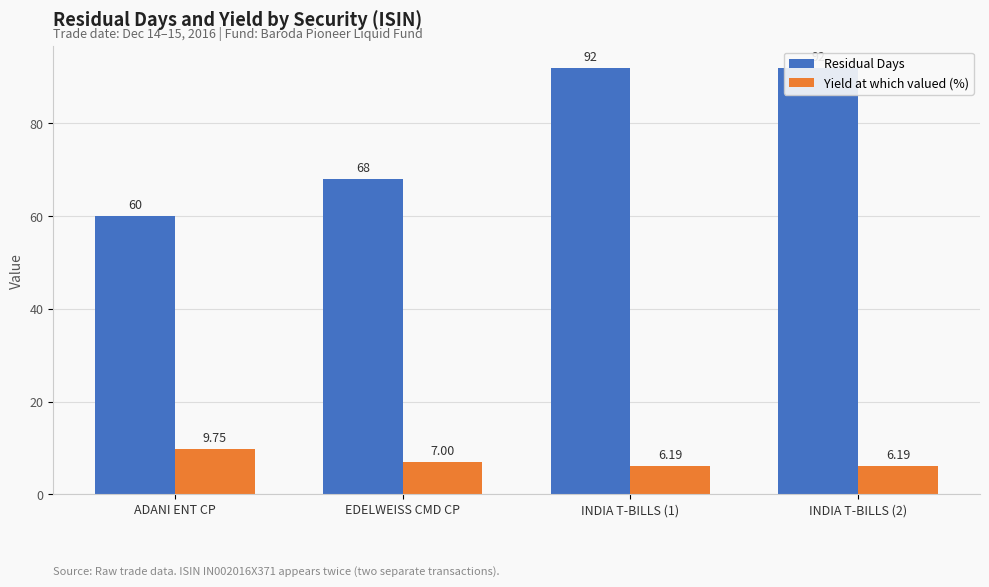

How many bars are there in total?

8